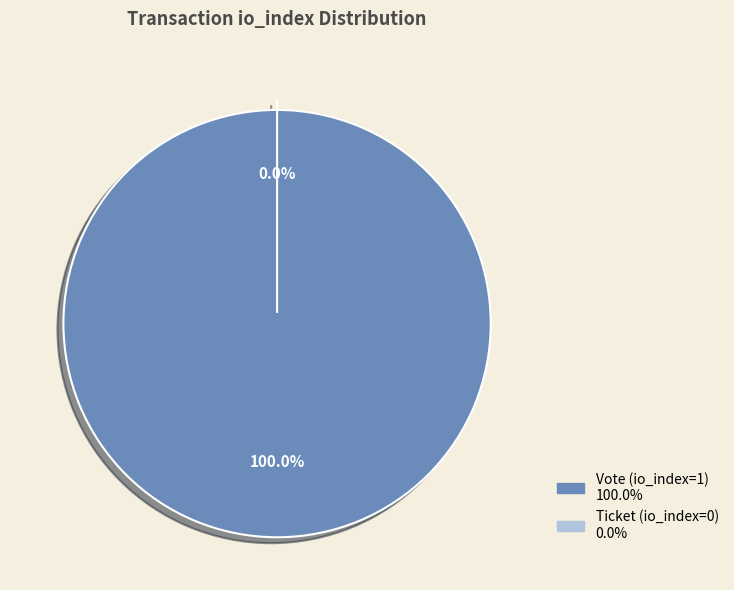

Does Ticket (io_index=0) represent more than half of the total?

No